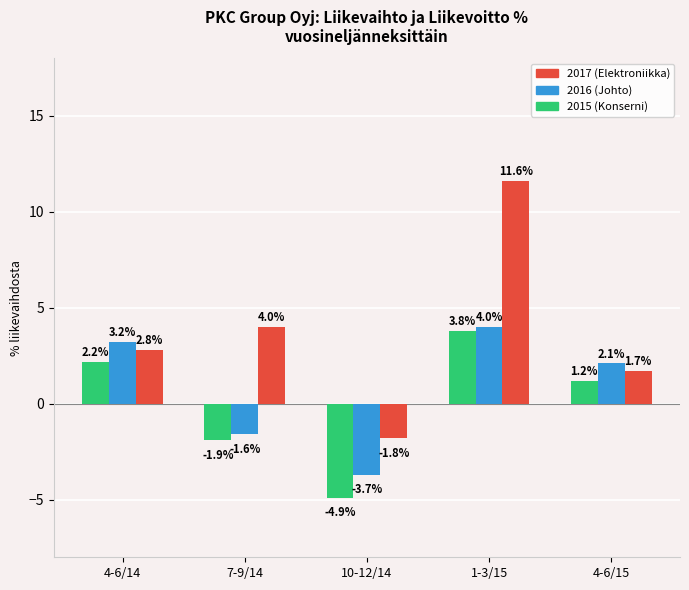

What is the average value of the 2015 (Konserni) series?

0.1